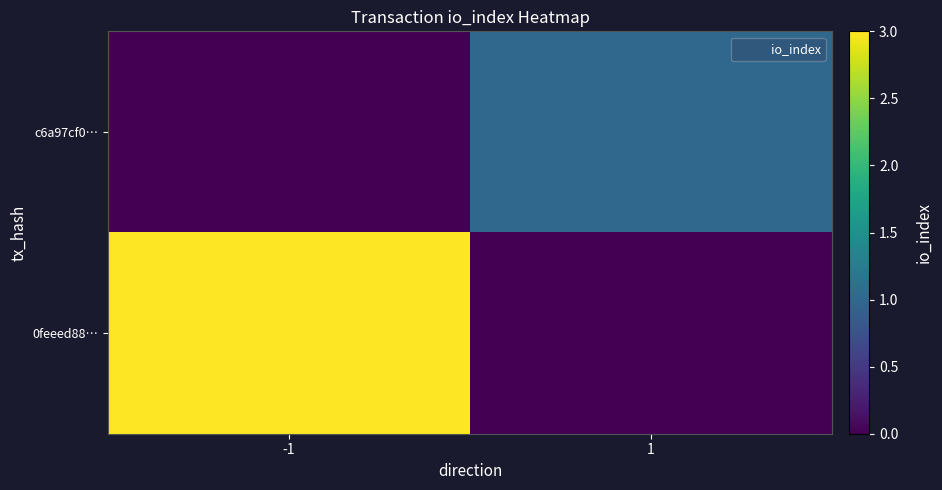

Which label corresponds to the smallest value in the chart?

-1